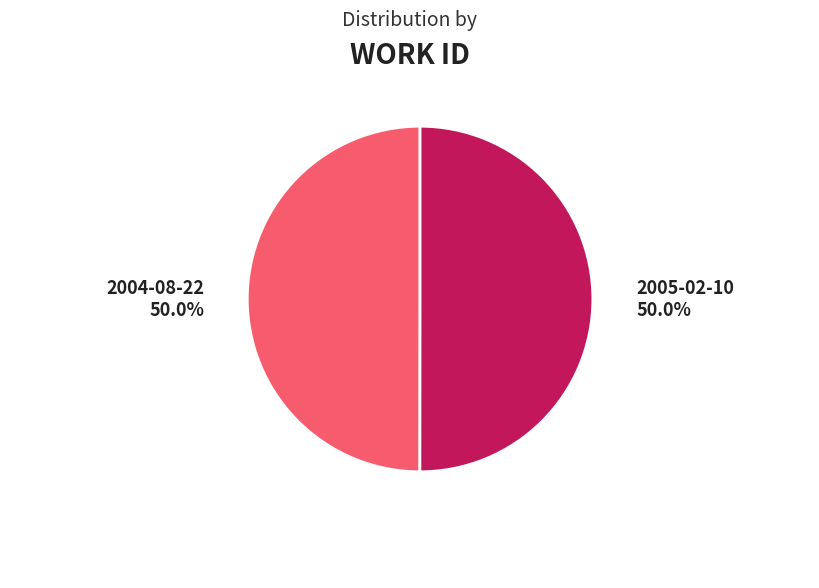

What percentage is the 2004-08-22 slice, to the nearest percent?

50%